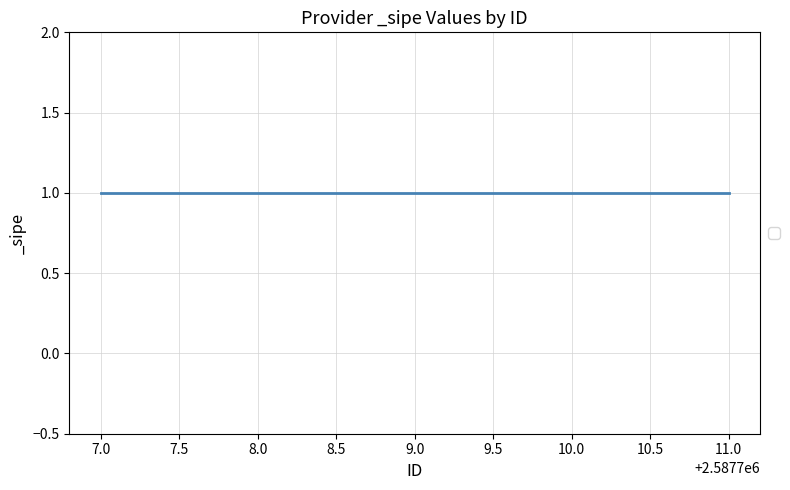

What is the average value of the _sipe series?

1